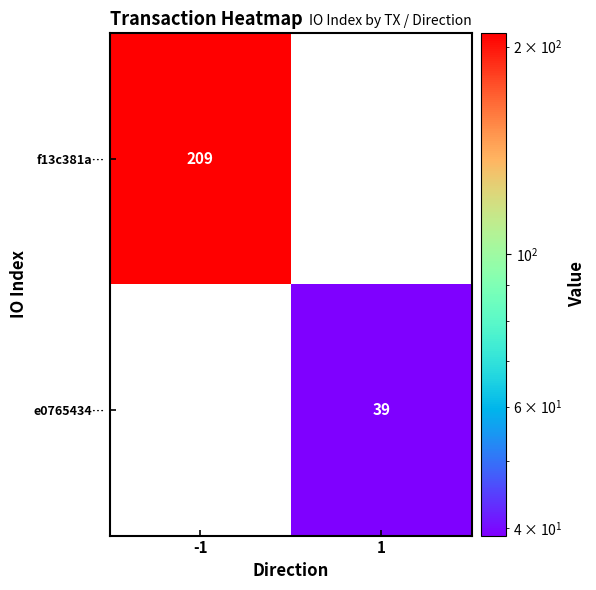

True or false: e0765434… has a value of 52 at 1.

False